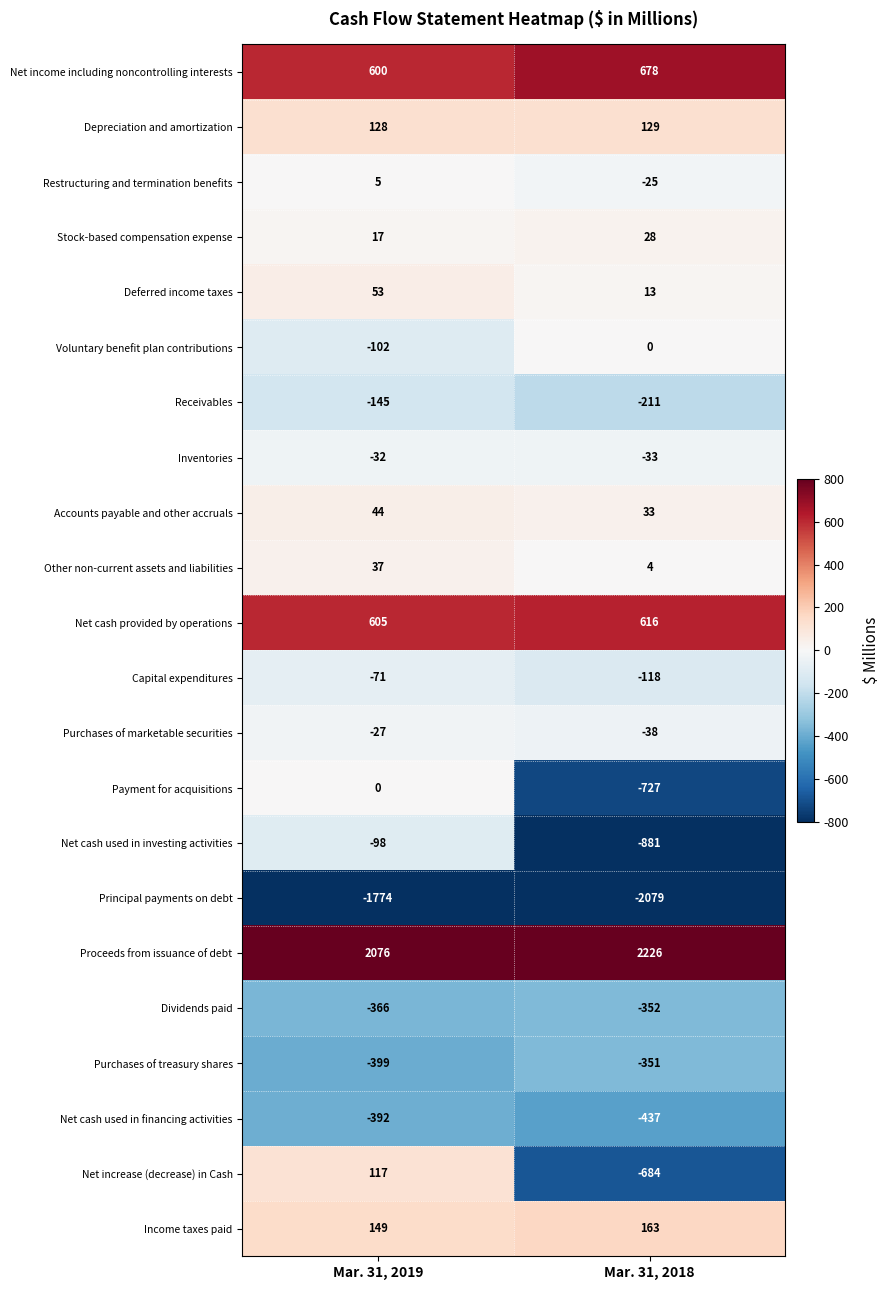

Between Mar. 31, 2019 and Mar. 31, 2018, which series saw the biggest shift?

Net increase (decrease) in Cash